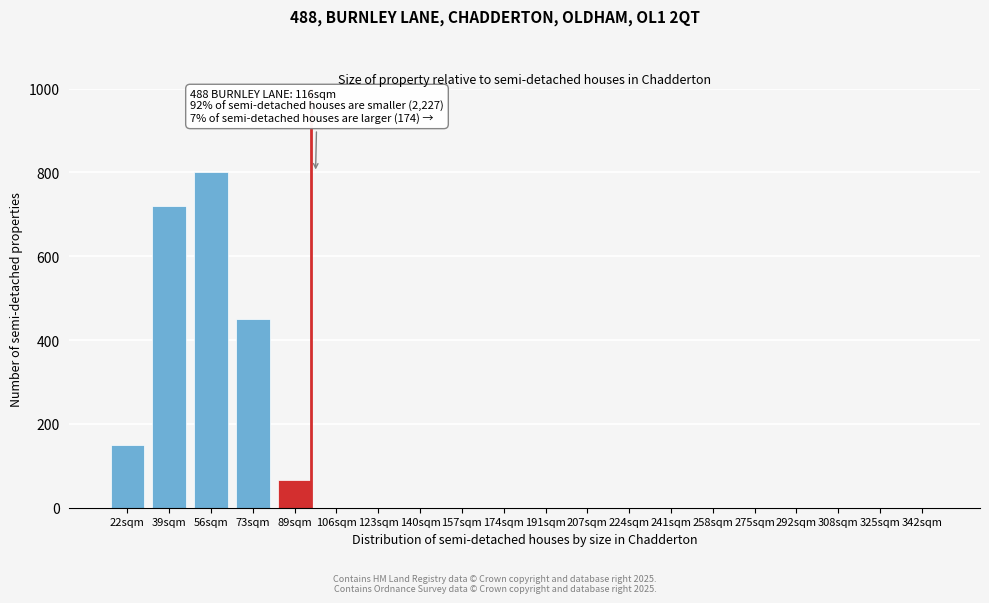

Reading right to left, list all the values displayed in this chart.

342sqm=0	325sqm=0	308sqm=0	292sqm=0	275sqm=0	258sqm=0	241sqm=0	224sqm=0	207sqm=0	191sqm=0	174sqm=0	157sqm=0	140sqm=0	123sqm=0	106sqm=0	89sqm=65	73sqm=450	56sqm=800	39sqm=720	22sqm=150